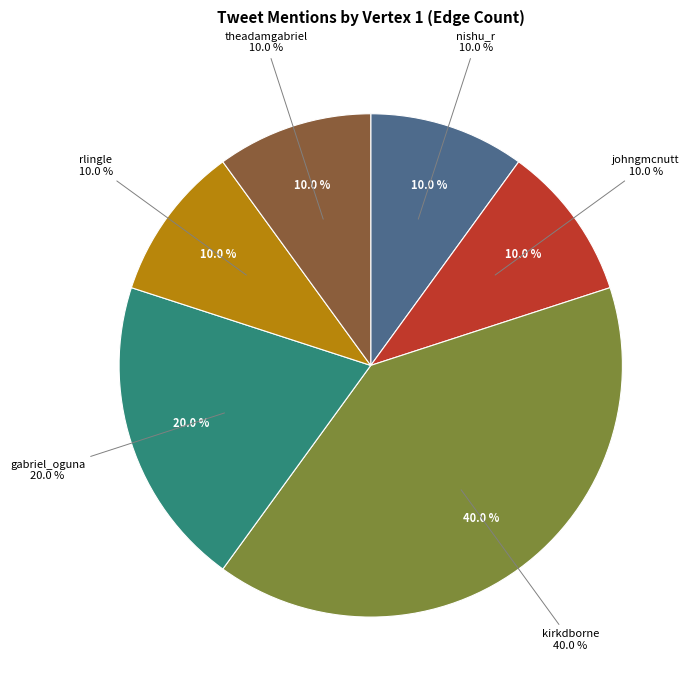

How many segments does this pie chart have?

6